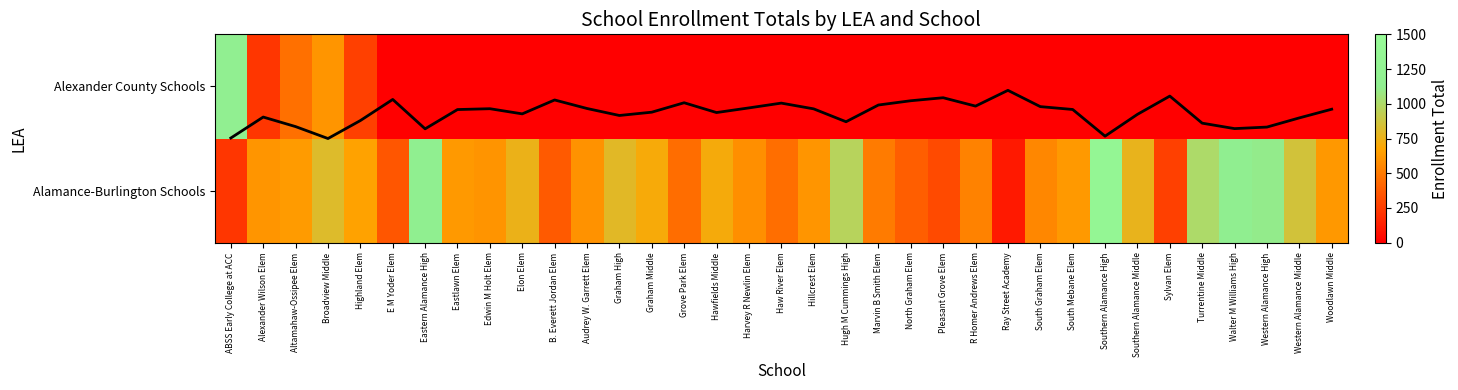

How many categories are shown in the chart?

35